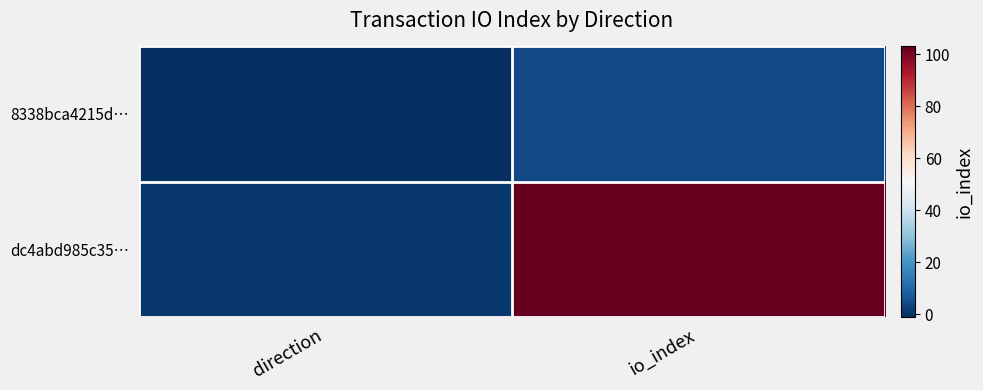

What is the greatest value displayed?

103